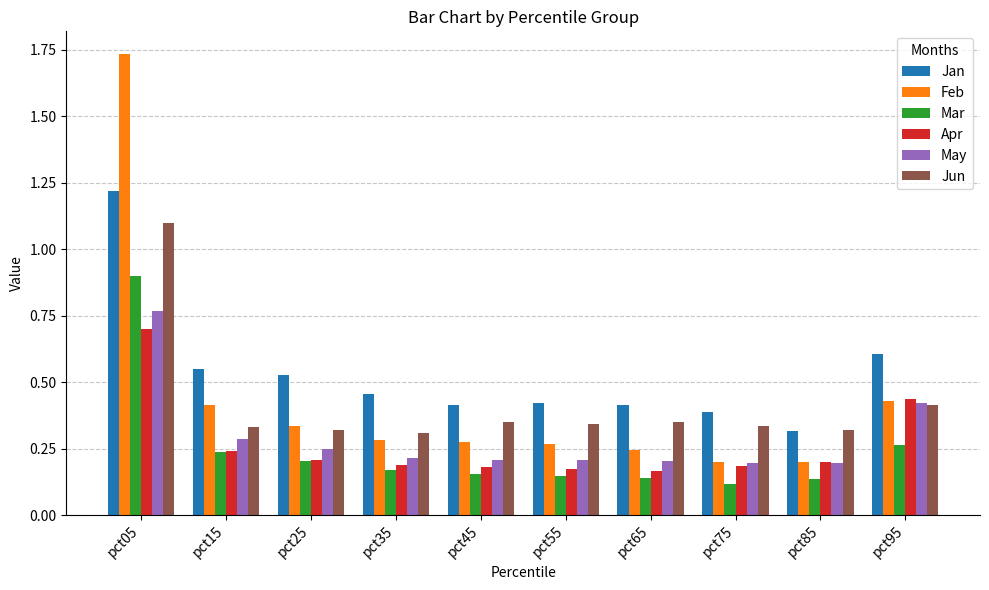

Which category has the highest value in the Feb series?

pct05